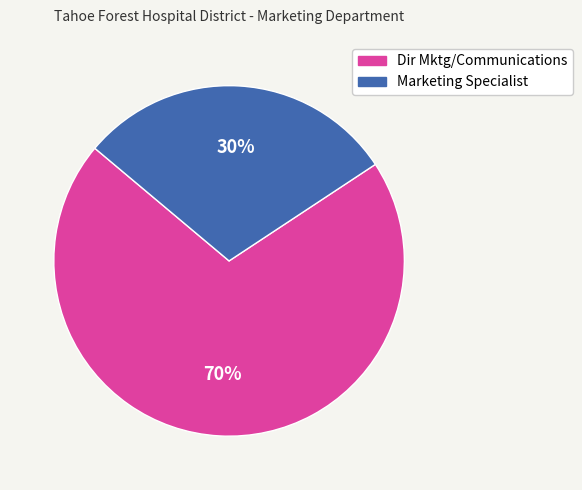

Does Marketing Specialist represent more than half of the total?

No